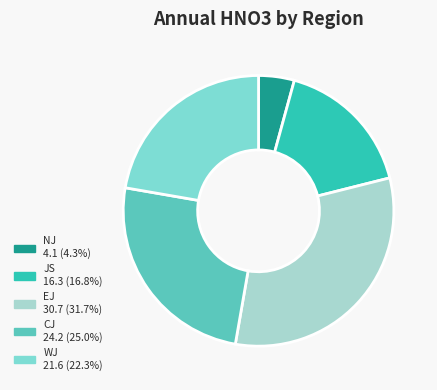

Is there any slice that represents more than half of the pie?

No